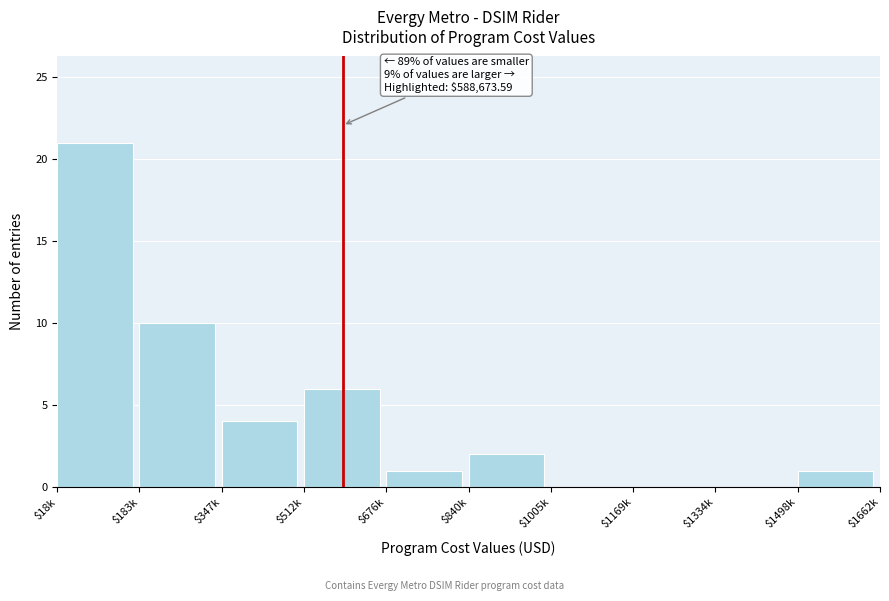

What is the sum of all values?

45